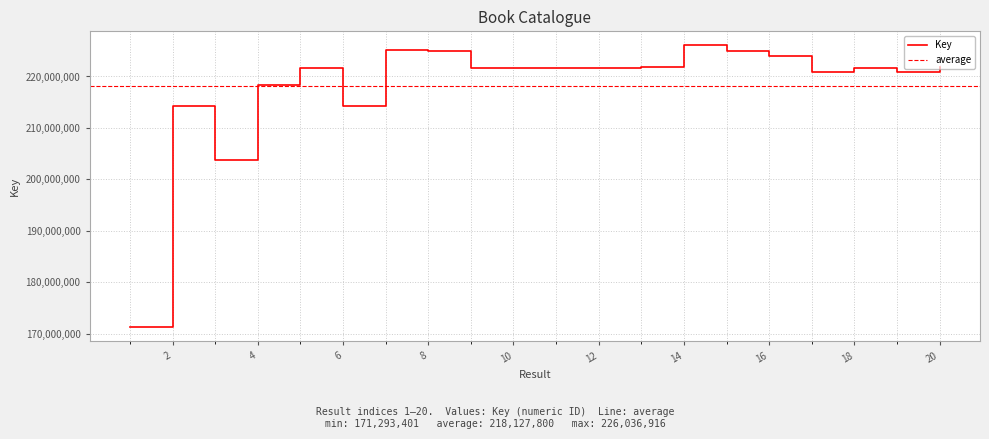

How many lines are shown in the chart?

1